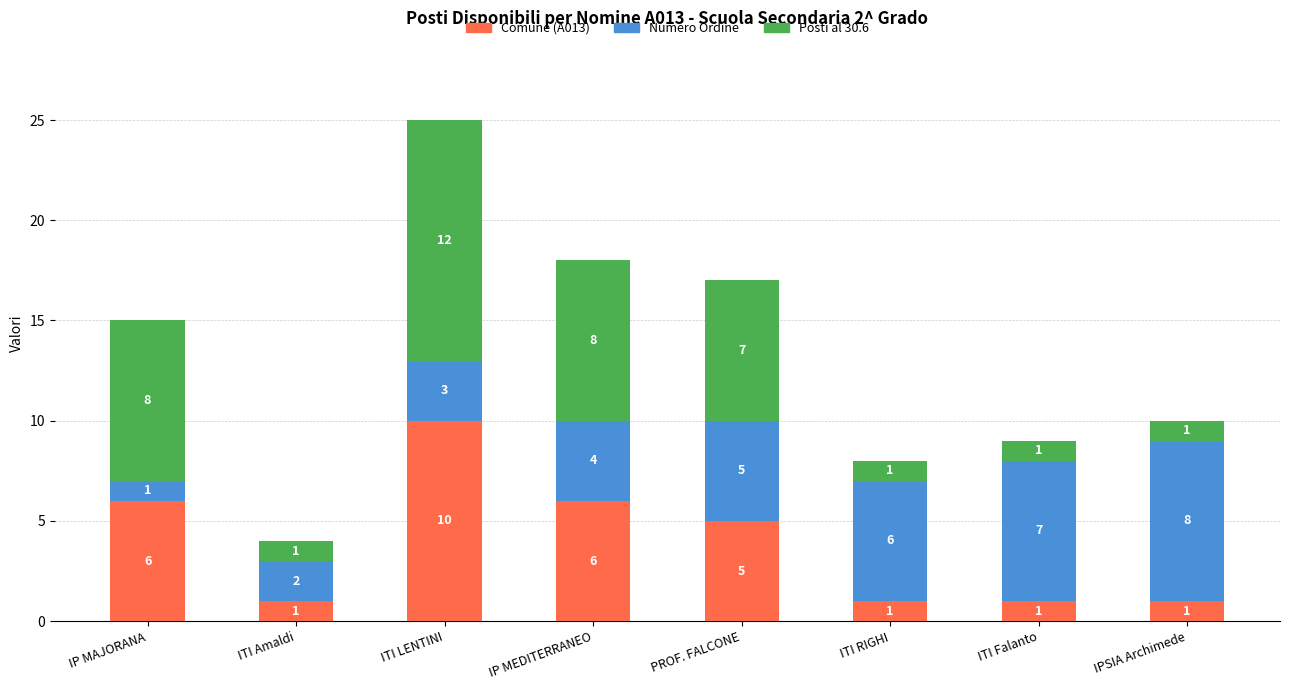

What is the total value across all series at ITI LENTINI?

25